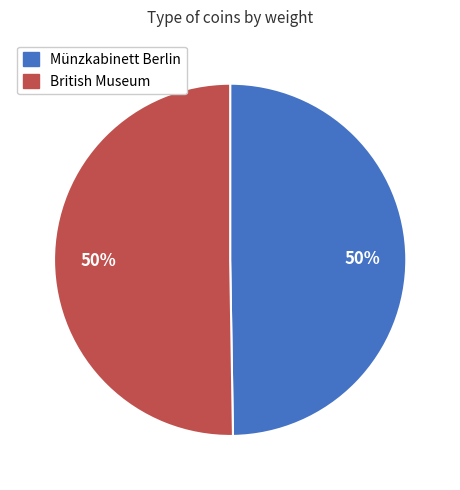

Do Münzkabinett Berlin and British Museum together represent more than half of the pie?

Yes